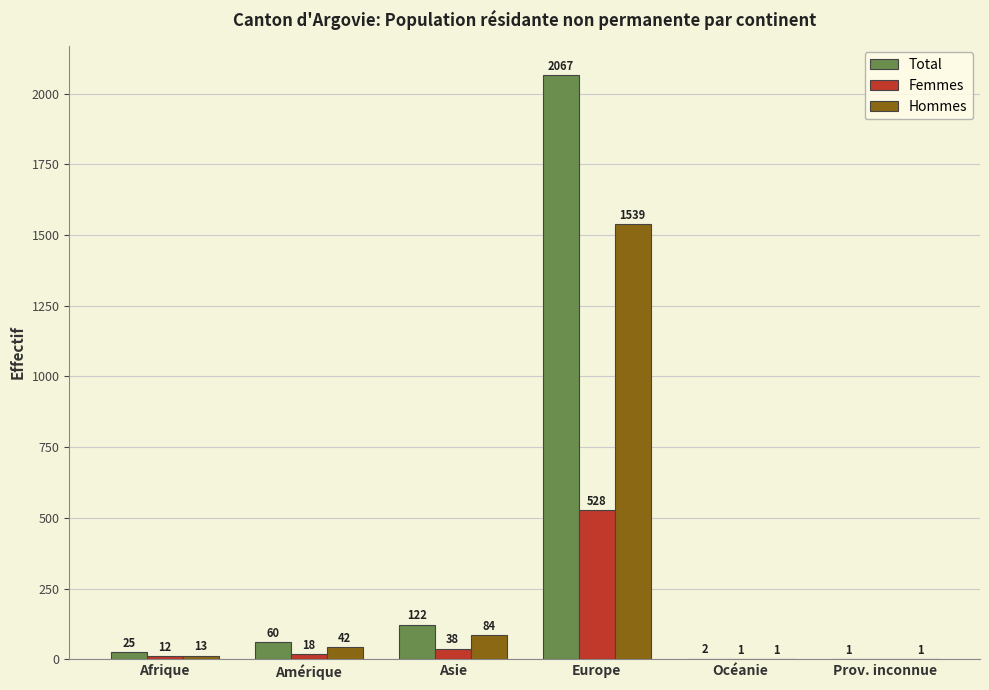

What is the total value across all series at Europe?

4134